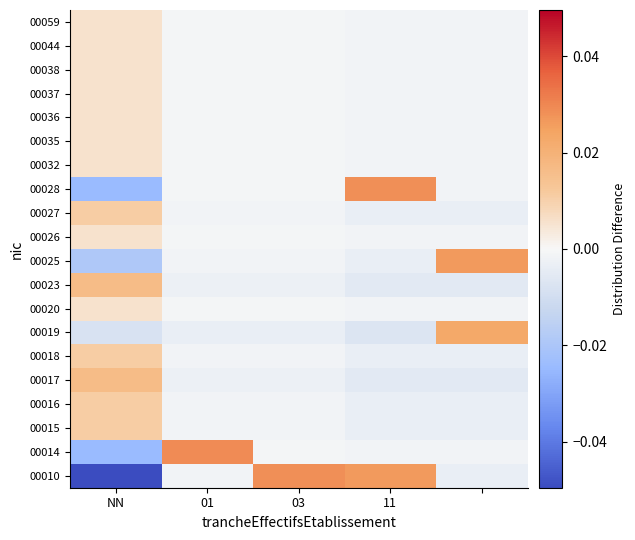

At which category is the sum across all series the highest?

NN